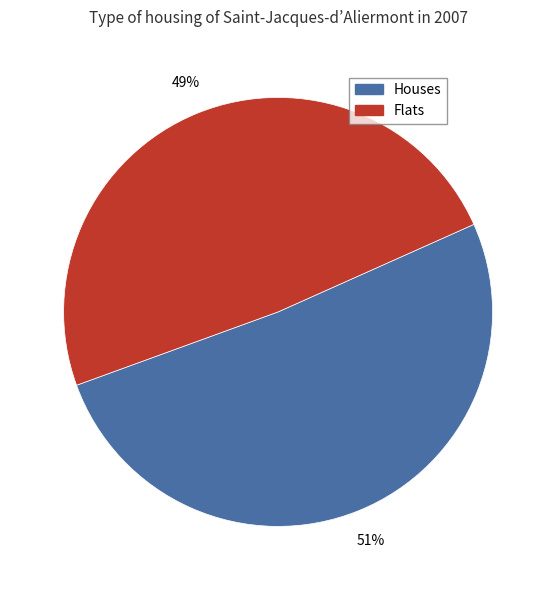

Count the number of slices in the pie.

2